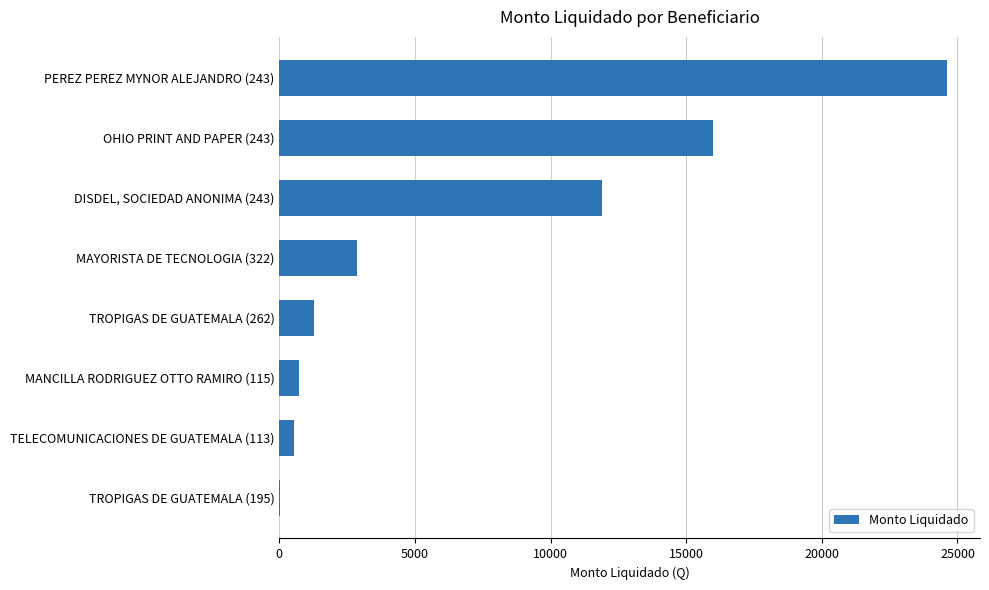

How many distinct data groups are displayed?

1